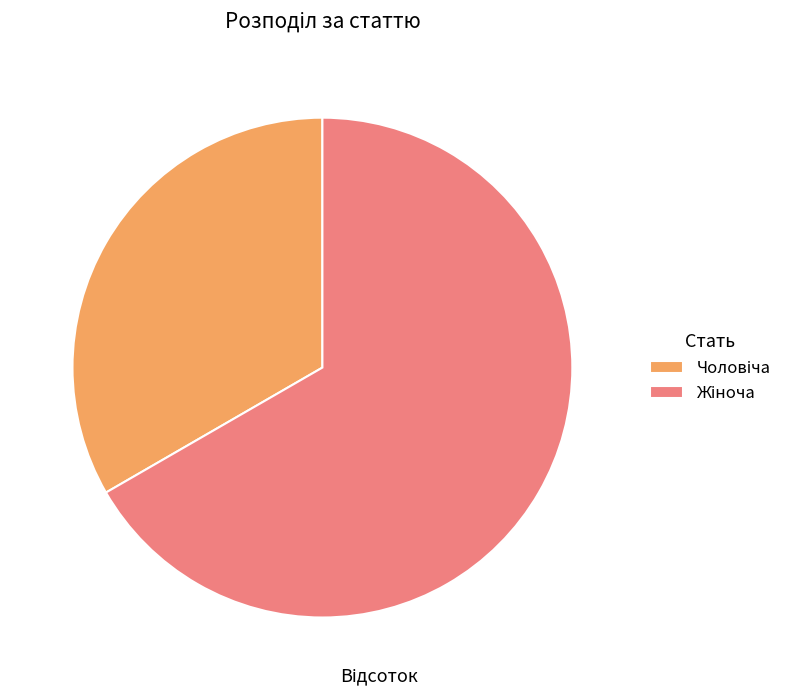

Count the number of slices in the pie.

2